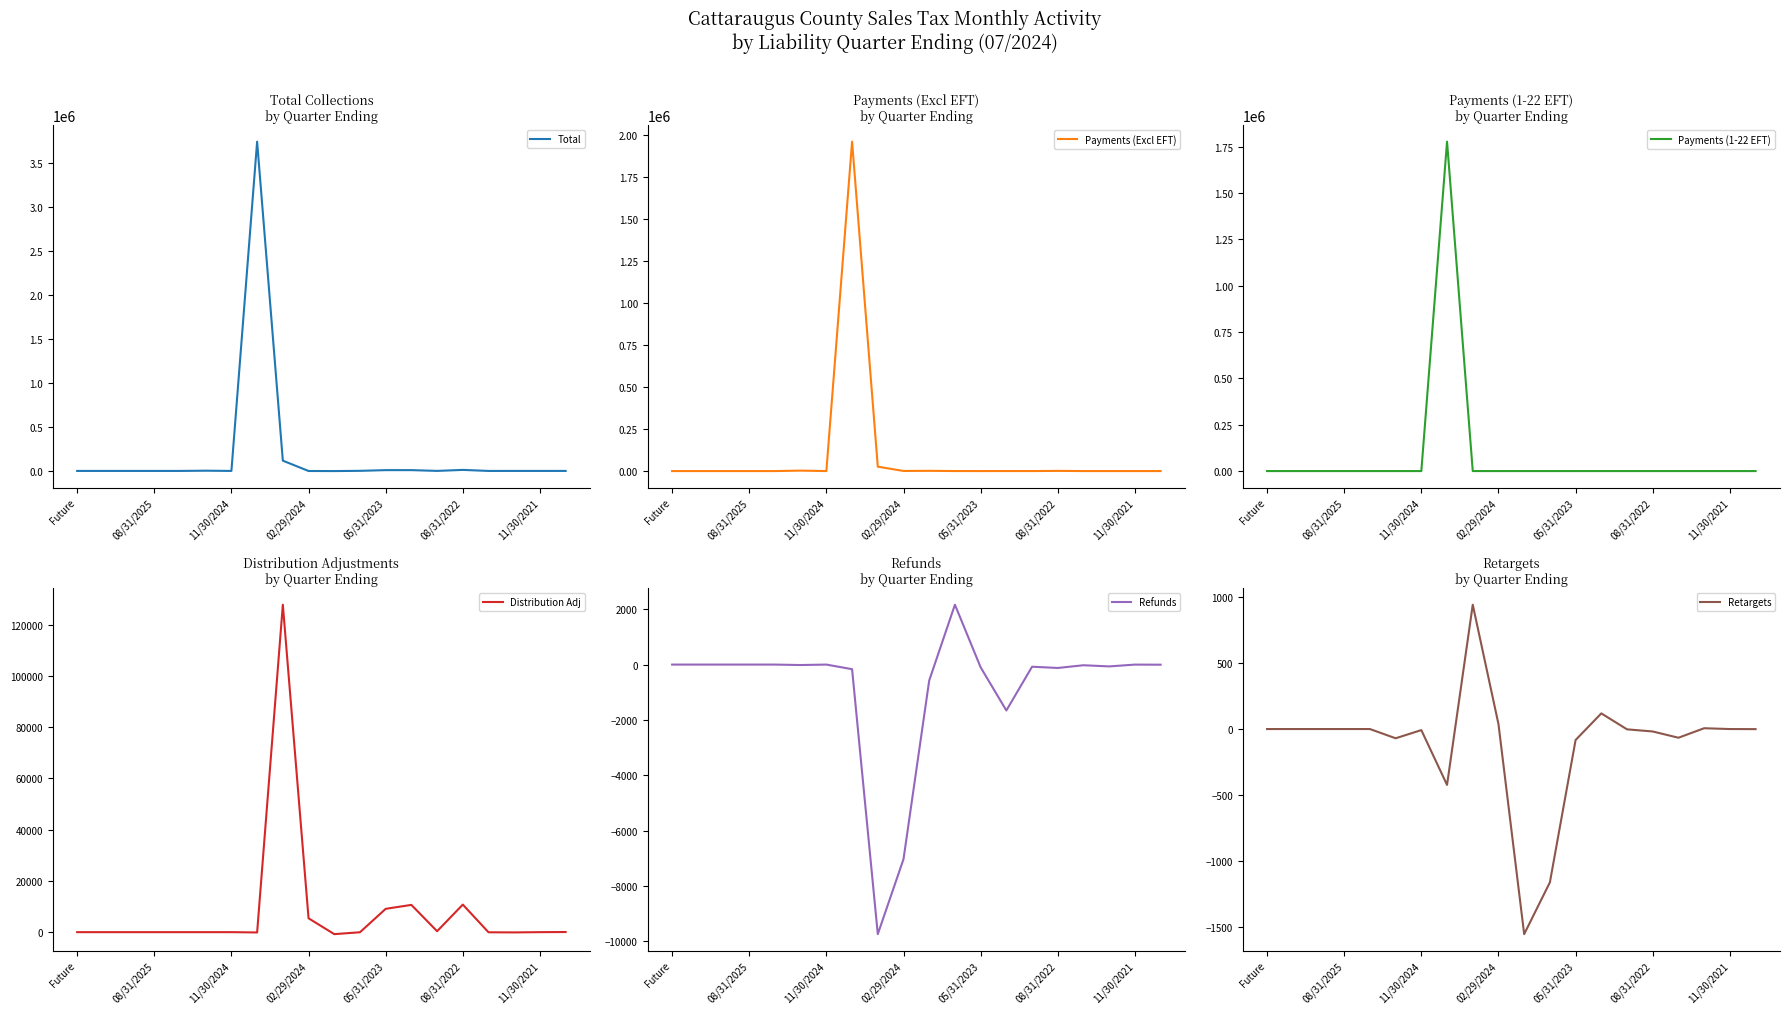

True or false: Total has a value of -1632.0 at 10.

True